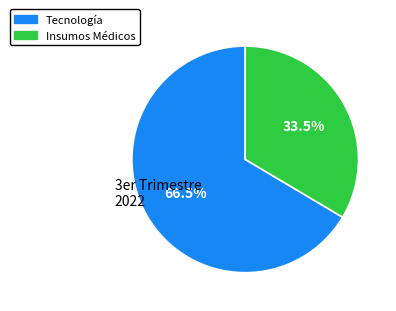

Does any single category account for the majority?

Yes